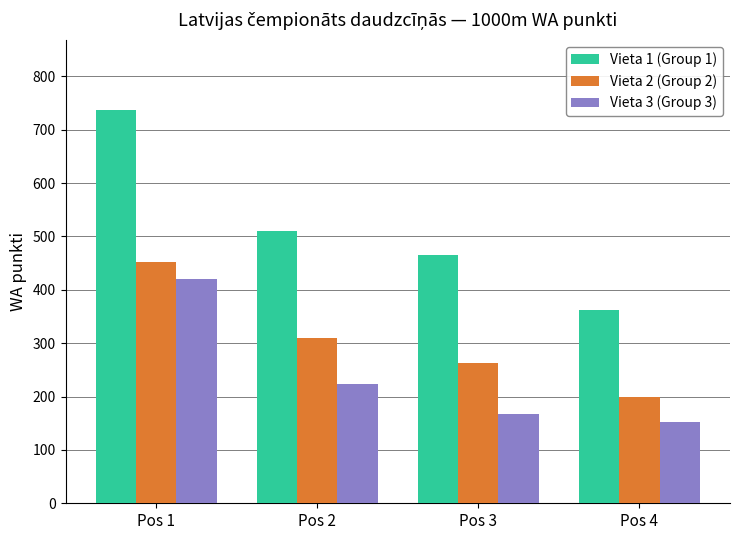

Rank the series by their maximum value, from highest to lowest.

Vieta 1 (Group 1), Vieta 2 (Group 2), Vieta 3 (Group 3)